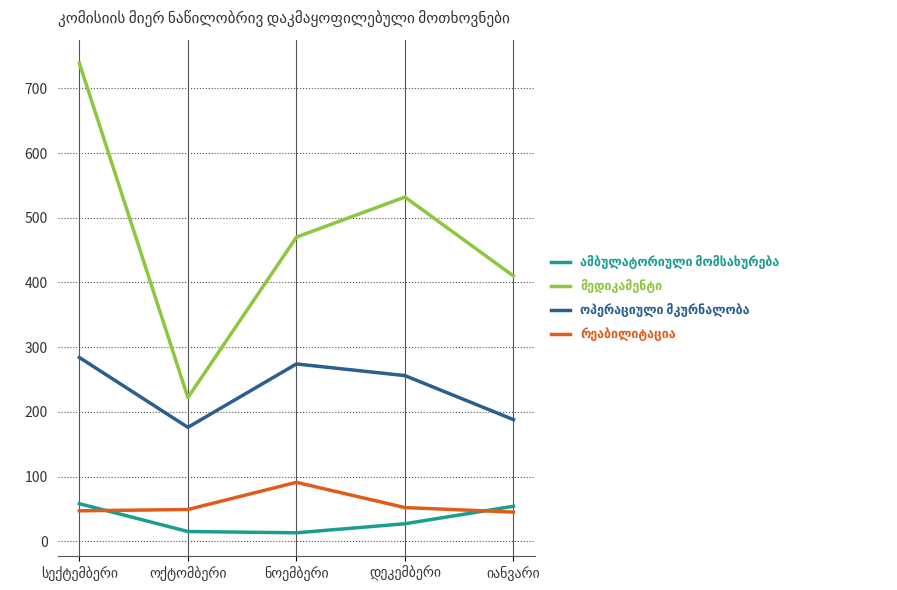

What is the maximum value shown in the chart?

739